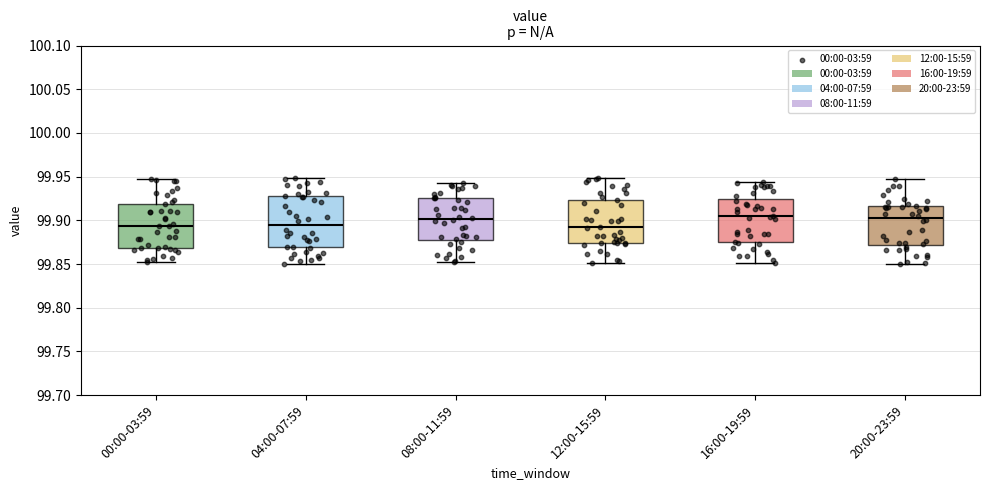

Where does the upper whisker of the box for 08:00-11:59 end on the y-axis? The values are not printed on the chart, so give them approximately, as read against the axis.

99.945